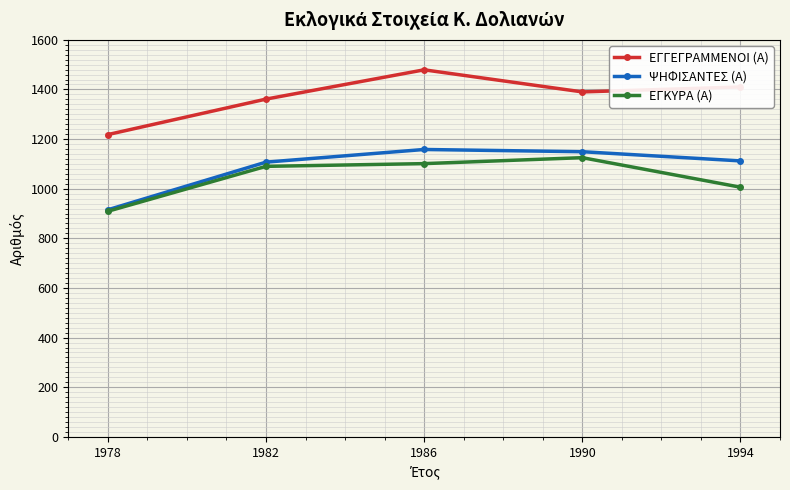

At which category does ΕΓΓΕΓΡΑΜΜΕΝΟΙ (Α) reach its first local peak?

1986